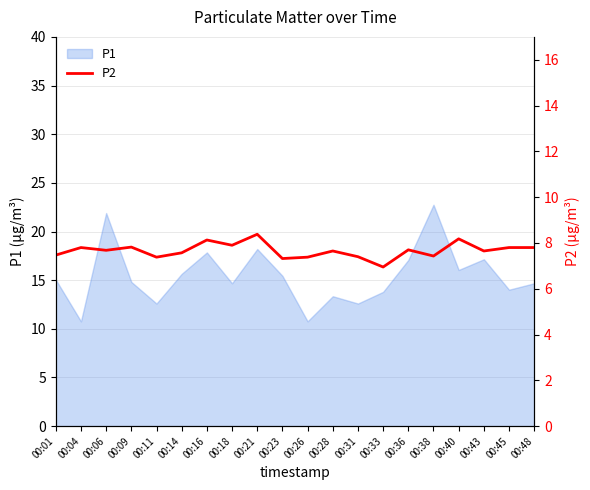

What is the highest value of the P1 series?

22.8